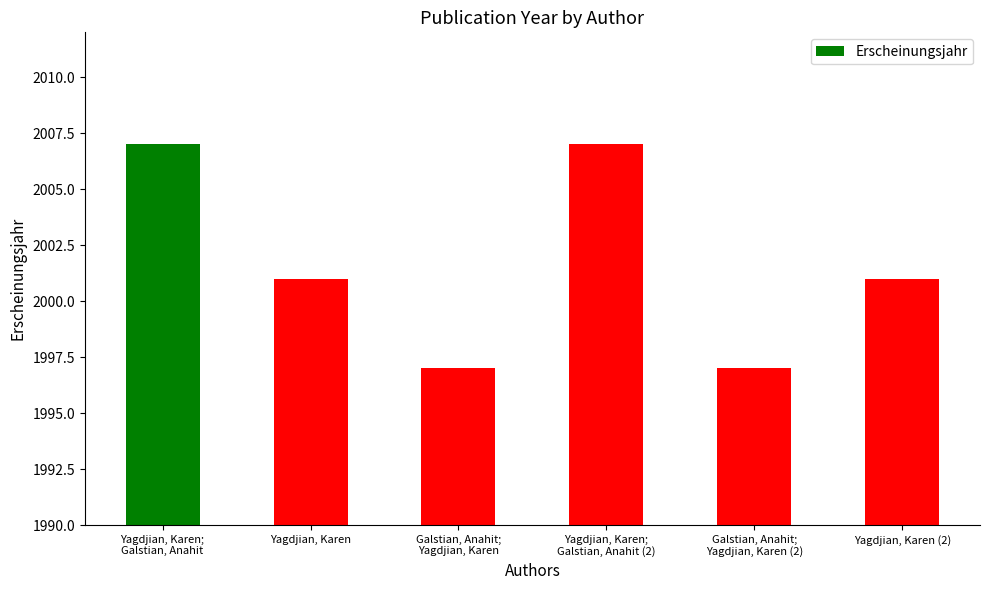

How many distinct data groups are displayed?

1